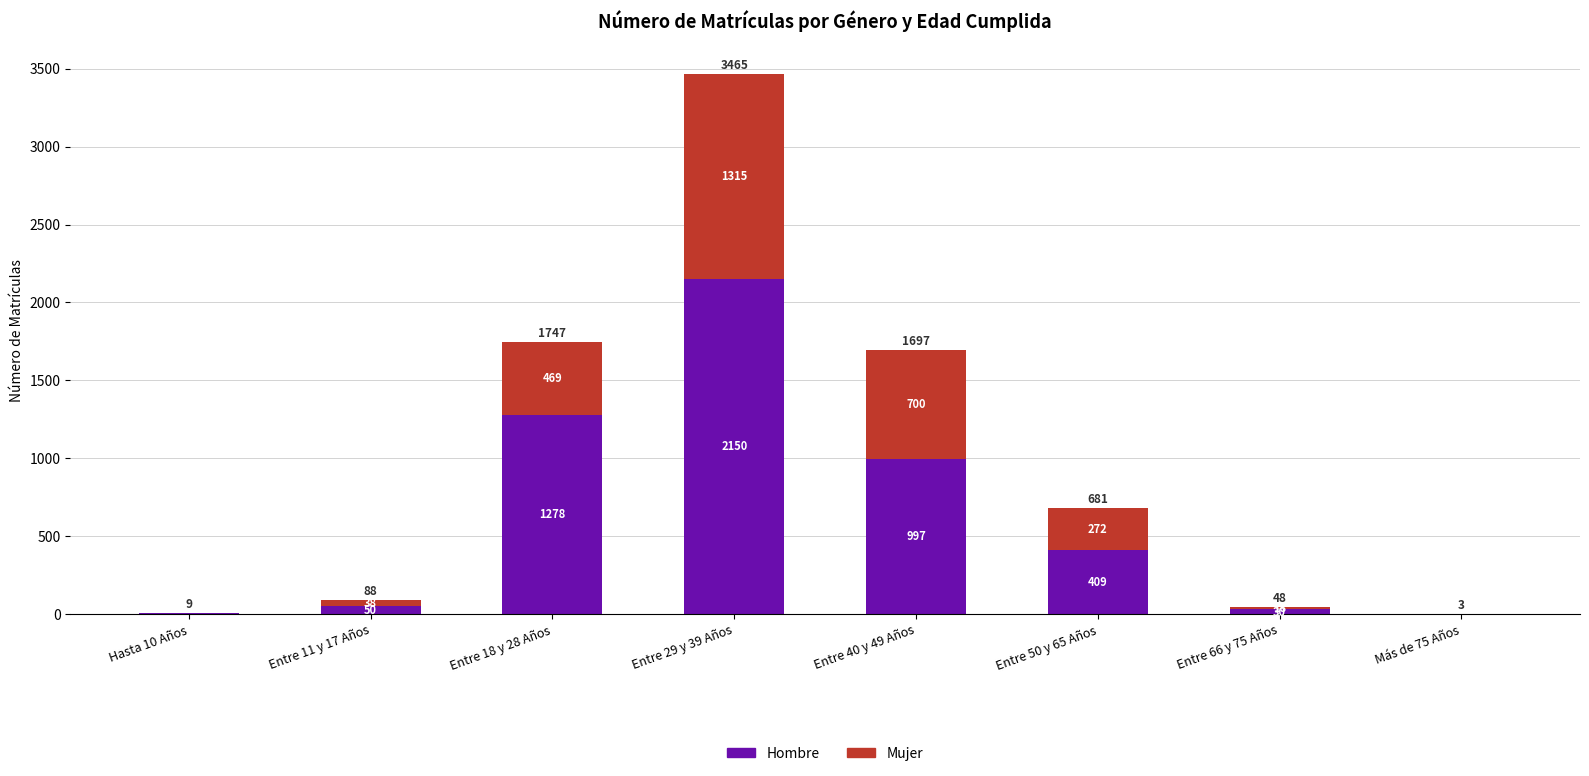

What is the total value across all series at Hasta 10 Años?

9